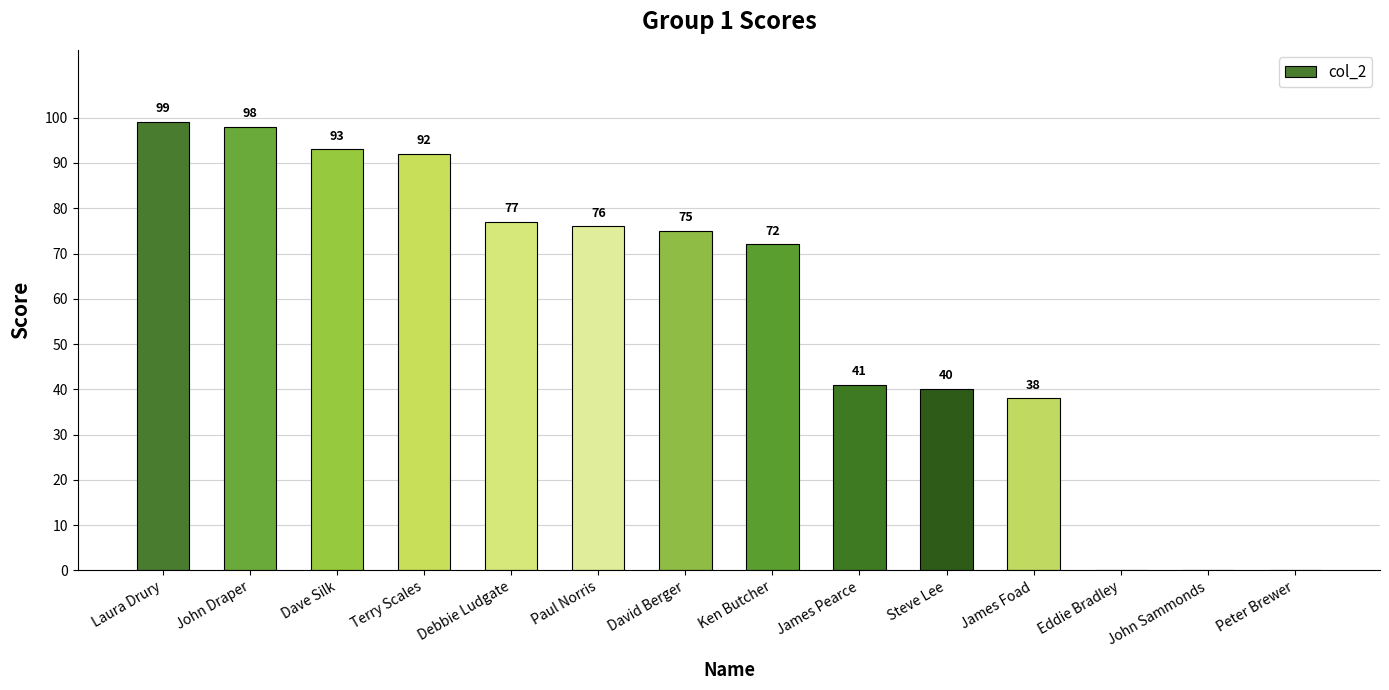

What is the sum of the values at Peter Brewer and Debbie Ludgate?

77